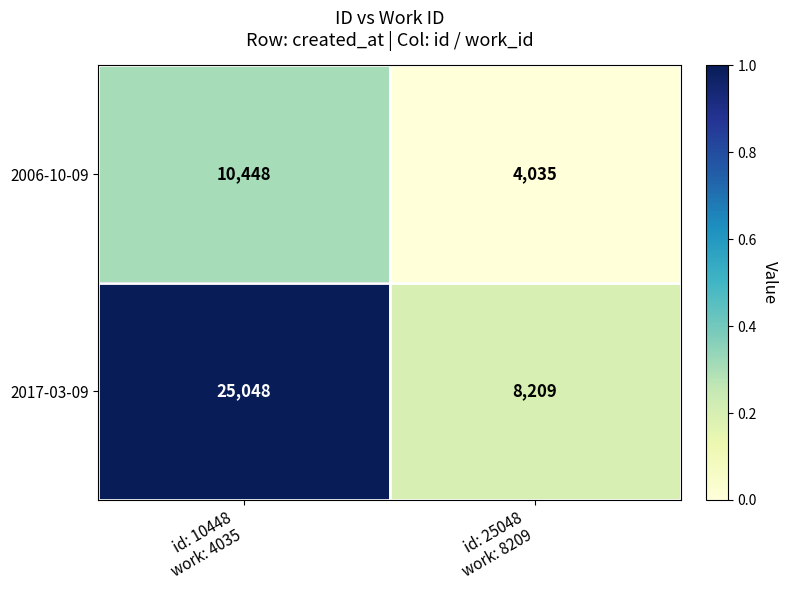

What is the difference between the maximum and minimum values in the 2017-03-09 series?

16839